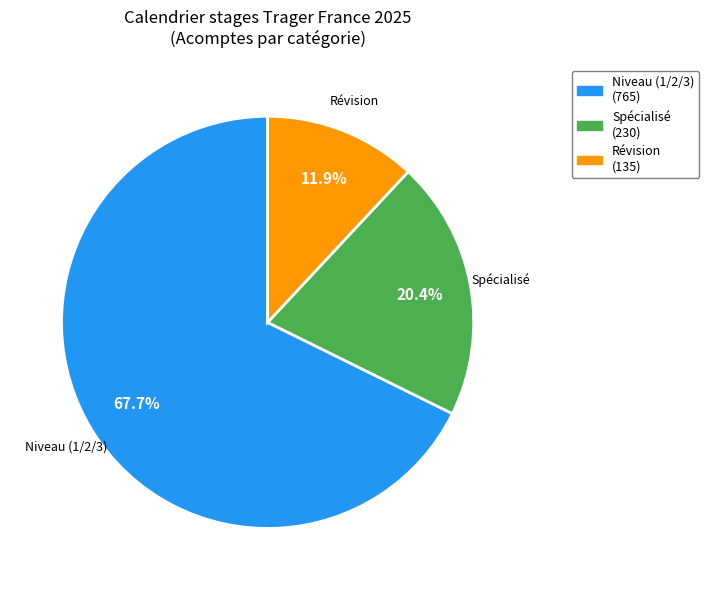

Is there a majority slice in this chart?

Yes